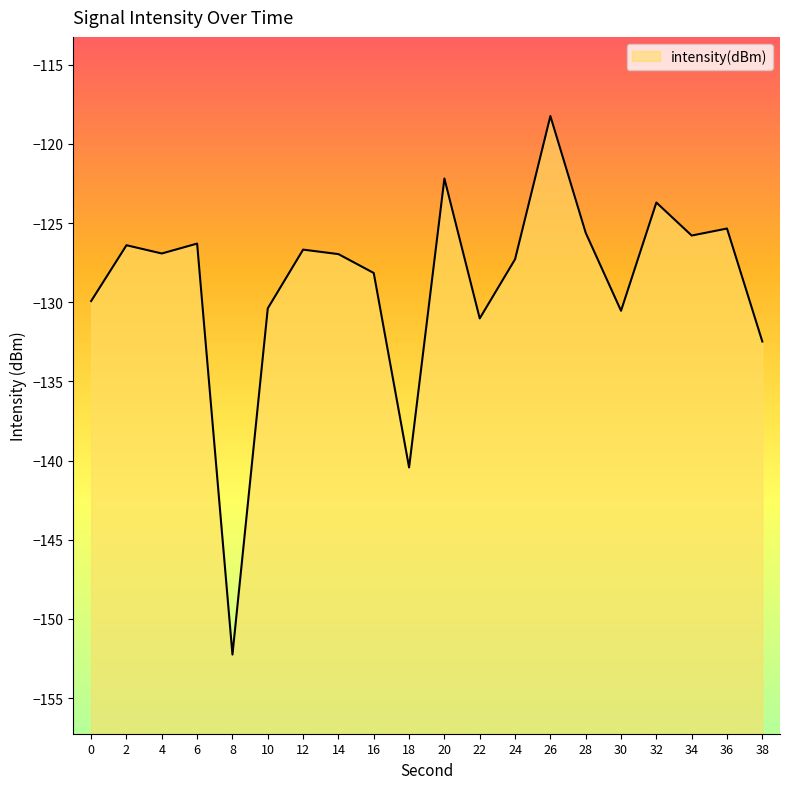

The value at 32 is -123.7. True or false?

True